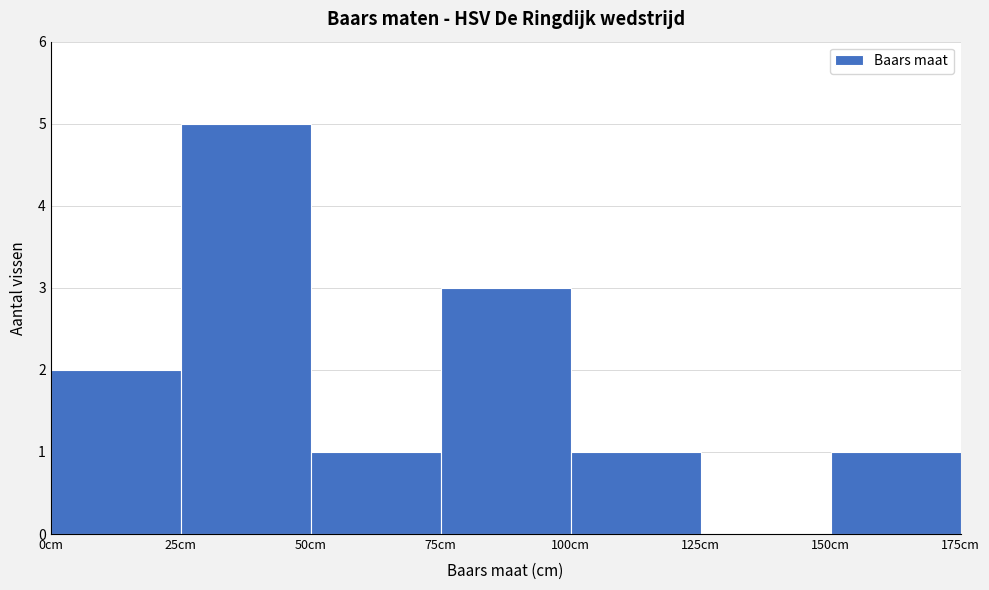

Reading left to right, transcribe this chart: for each bar, give the range it covers on the x-axis and its height. The values are not printed on the chart, so give them approximately, as read against the axis.

0 to 25: 2
25 to 50: 5
50 to 75: 1
75 to 100: 3
100 to 125: 1
125 to 150: 0
150 to 175: 1